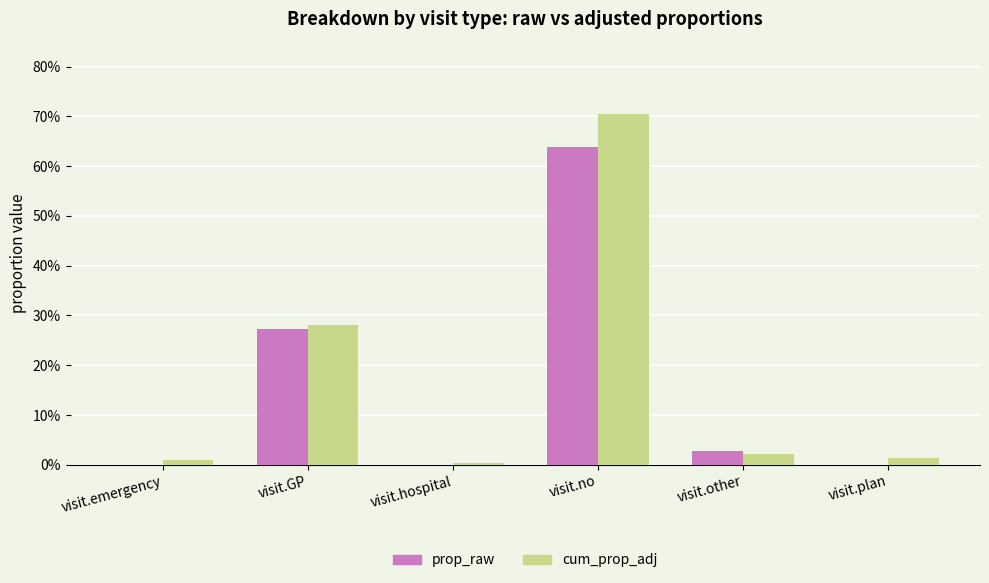

Are the bars horizontal?

No